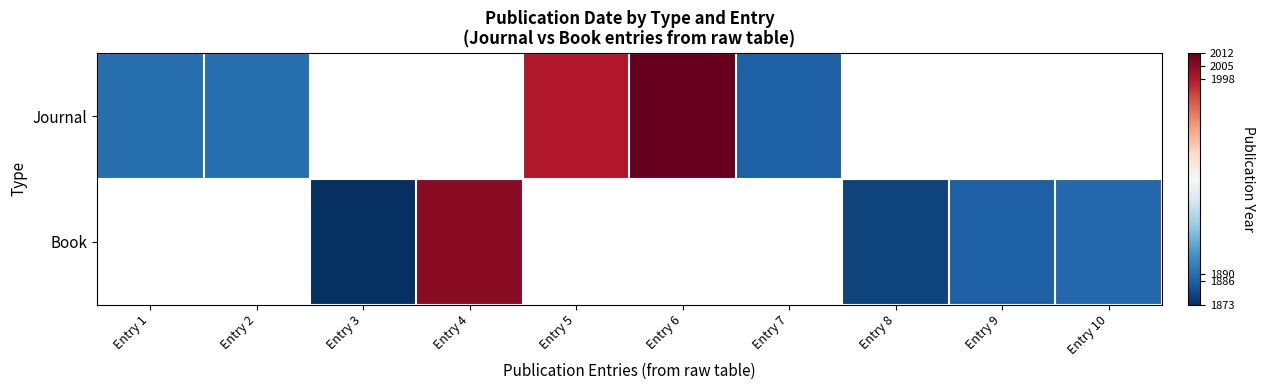

Which label corresponds to the largest value in the chart?

Entry 6